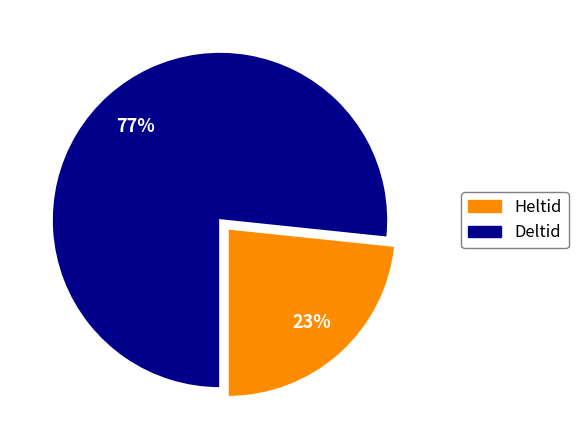

The Heltid slice represents 15% of the pie. True or false?

False